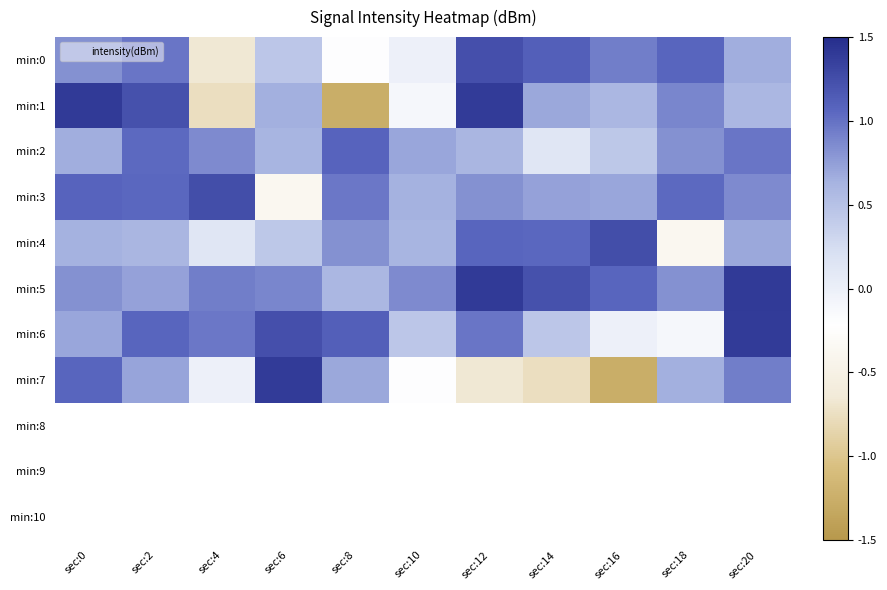

Is it true that min:0 equals -126.3 at sec:16?

True